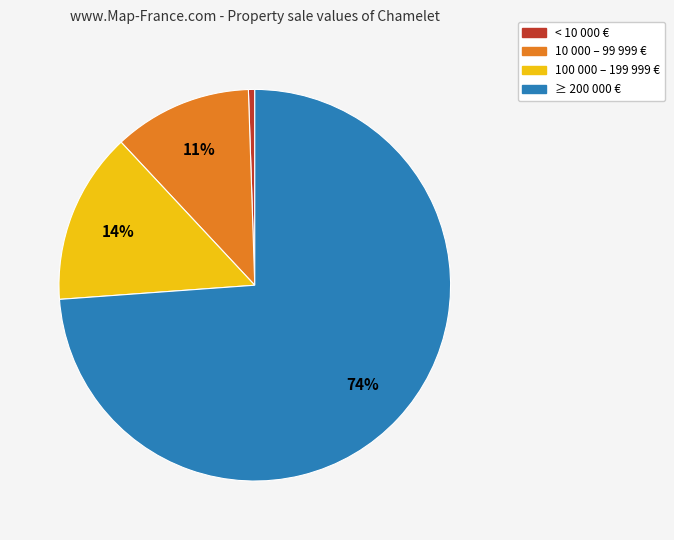

Is there a majority slice in this chart?

Yes